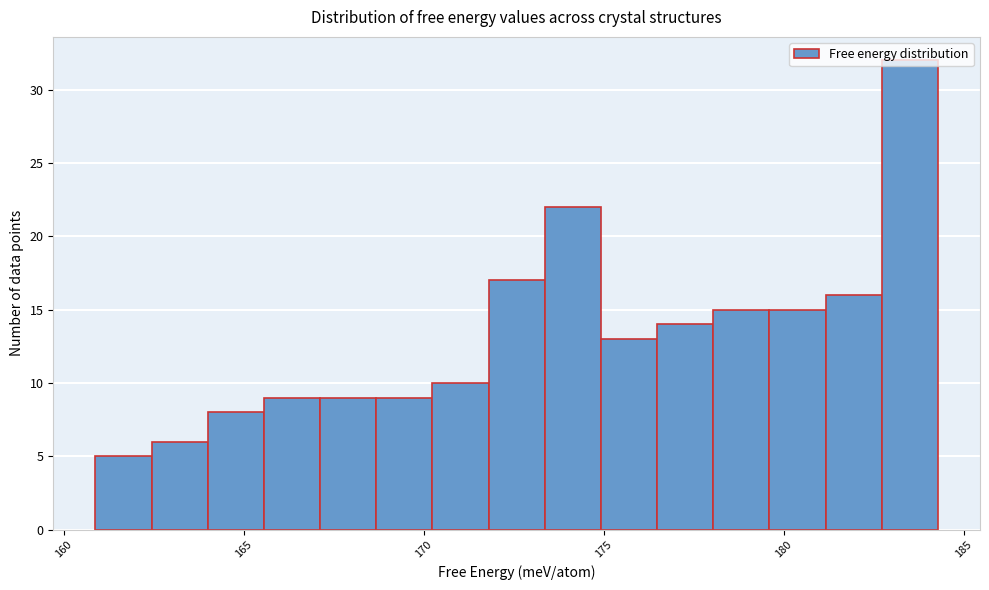

Read against the x-axis, roughly where is the centre of the tallest bar?

183.5